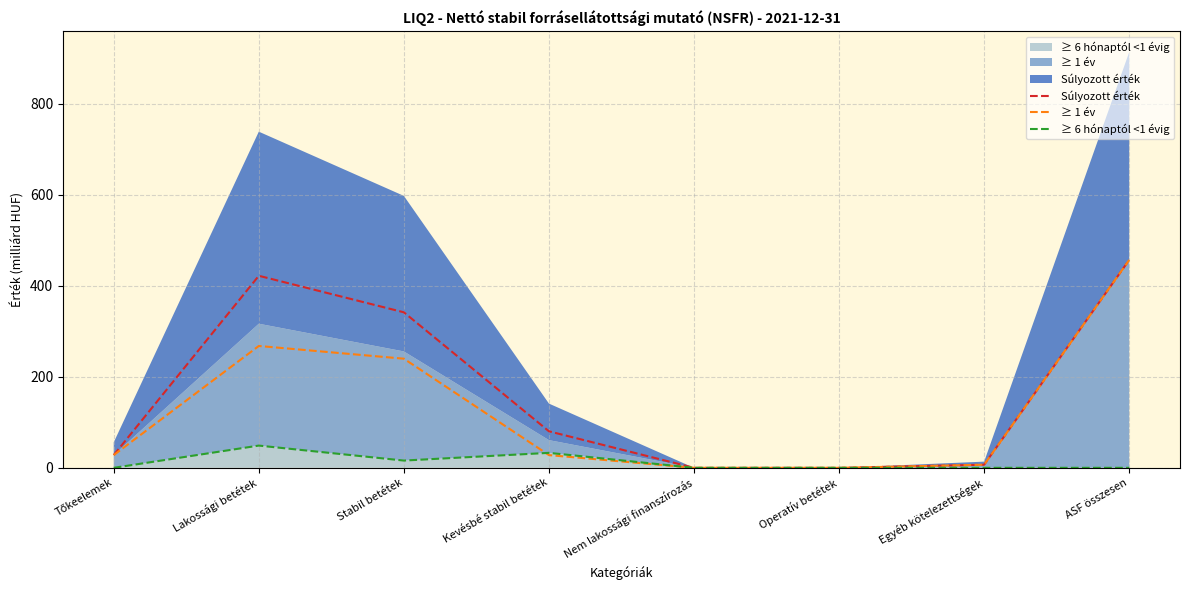

How many categories are shown in the chart?

8